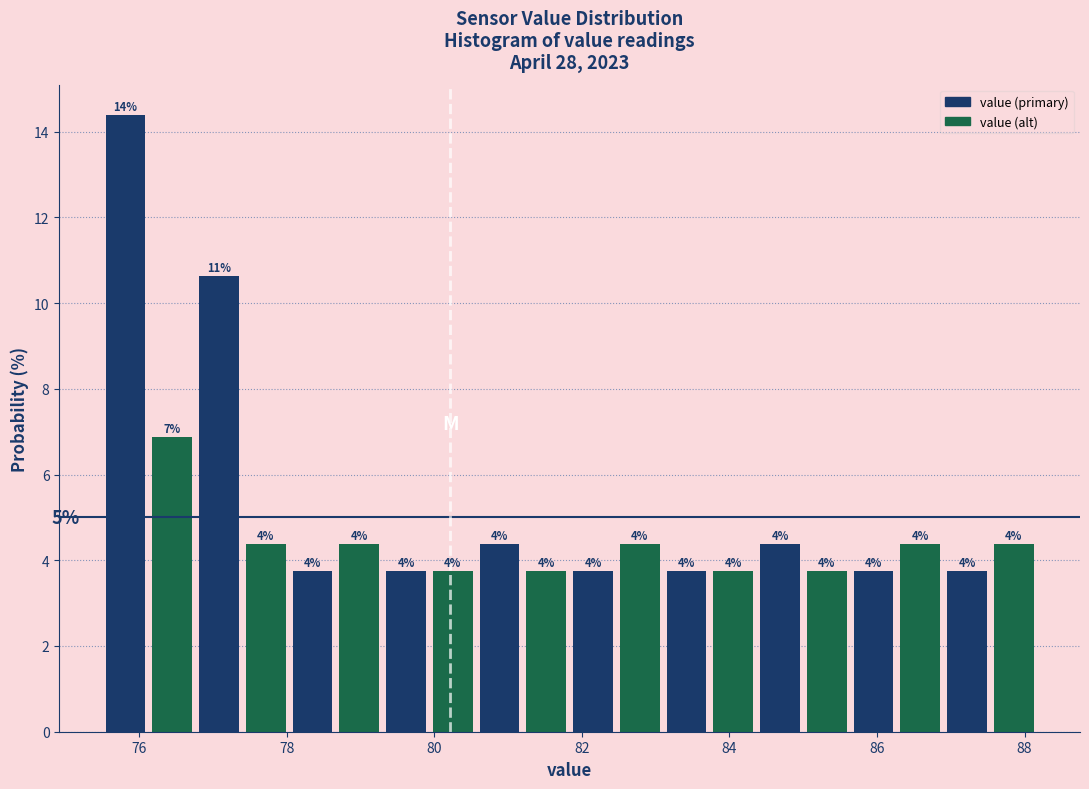

Around what value on the x-axis is the tallest bar? Give the approximate position of its centre, as read against the axis.

75.8